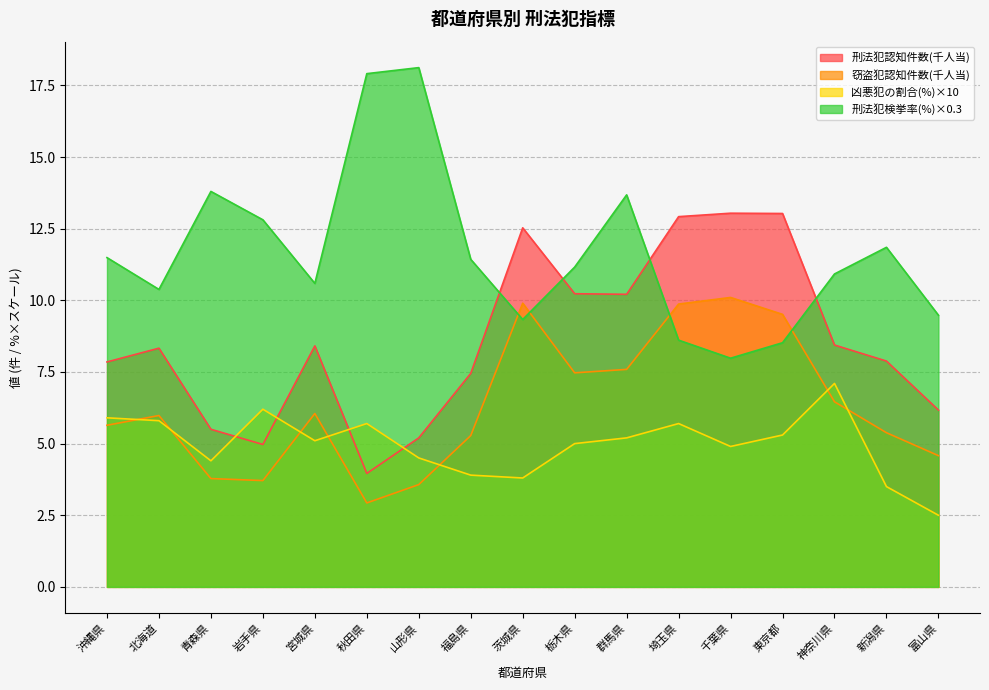

Is the value of 刑法犯認知件数(千人当) at 北海道 greater than the value of 凶悪犯の割合(%) at 岩手県?

Yes